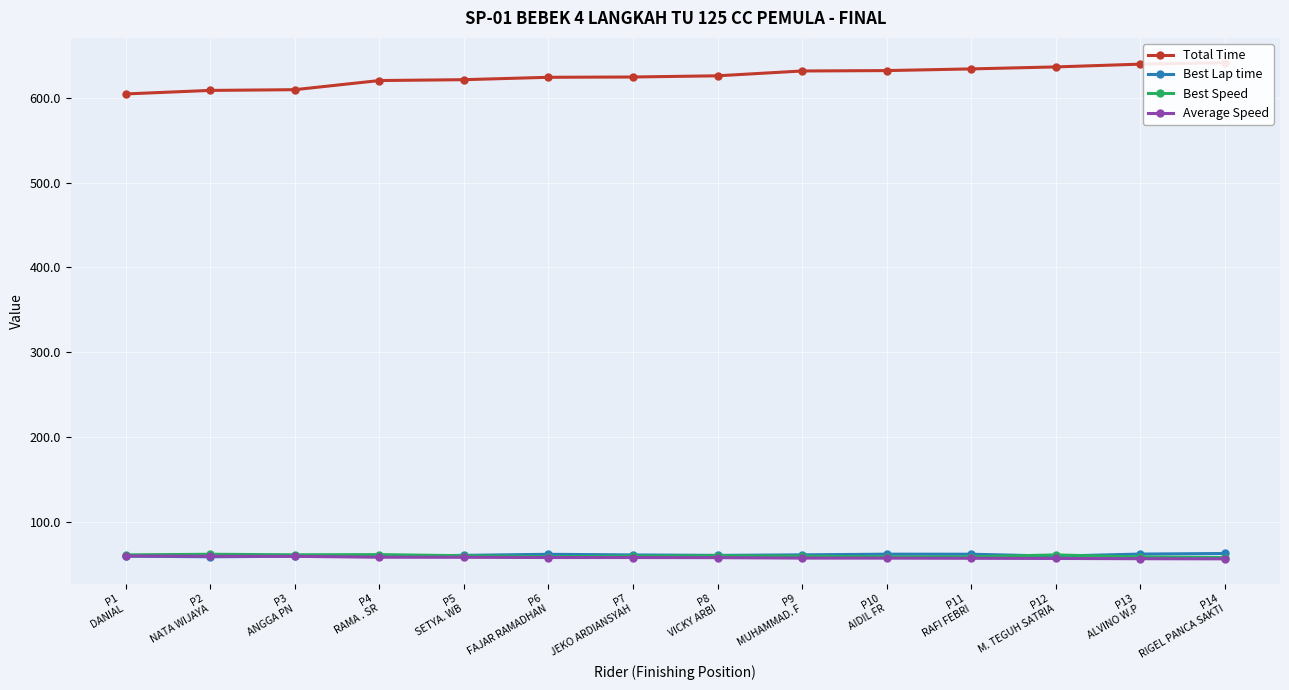

Which series has the largest range (max minus min)?

Total Time